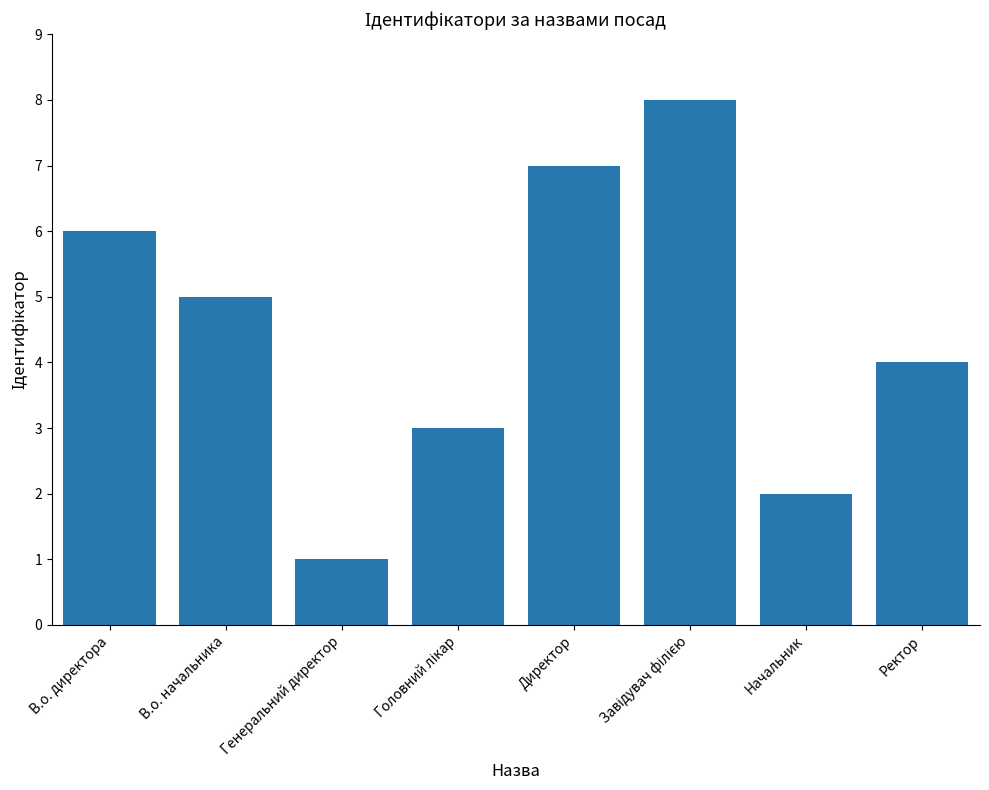

How many data points are less than 5?

4